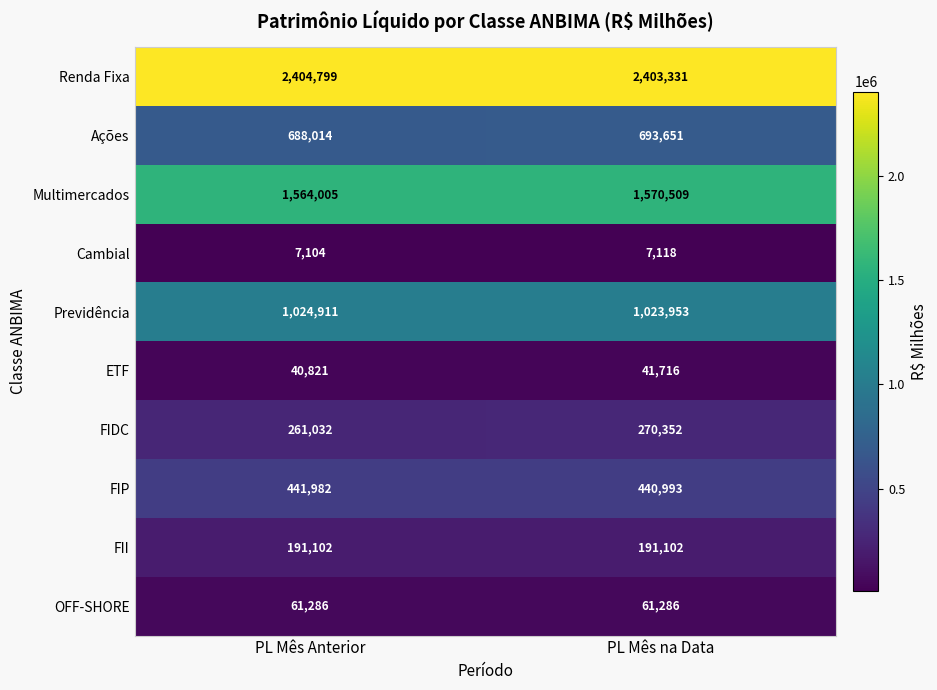

Reading left to right, what are all the values shown in this chart?

Renda Fixa: PL Mês Anterior=2404799	PL Mês na Data=2403331
Ações: PL Mês Anterior=688014	PL Mês na Data=693651
Multimercados: PL Mês Anterior=1564005	PL Mês na Data=1570509
Cambial: PL Mês Anterior=7104	PL Mês na Data=7118
Previdência: PL Mês Anterior=1024911	PL Mês na Data=1023953
ETF: PL Mês Anterior=40821	PL Mês na Data=41716
FIDC: PL Mês Anterior=261032	PL Mês na Data=270352
FIP: PL Mês Anterior=441982	PL Mês na Data=440993
FII: PL Mês Anterior=191102	PL Mês na Data=191102
OFF-SHORE: PL Mês Anterior=61286	PL Mês na Data=61286